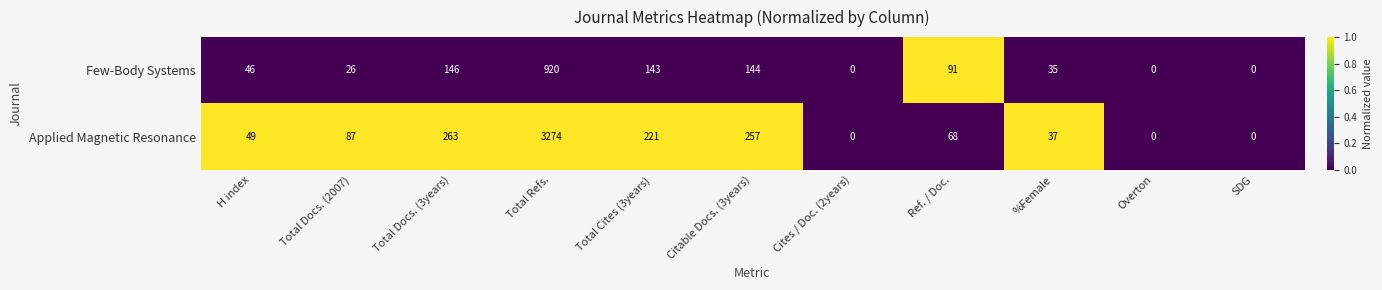

Which series has the largest total across all categories?

Applied Magnetic Resonance